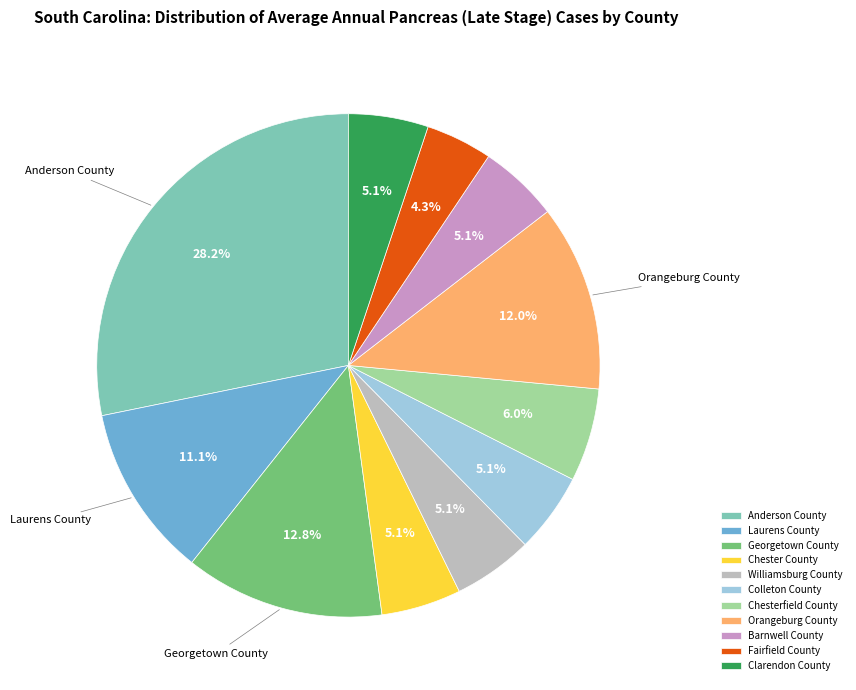

Which category has the smallest portion of the pie?

Fairfield County